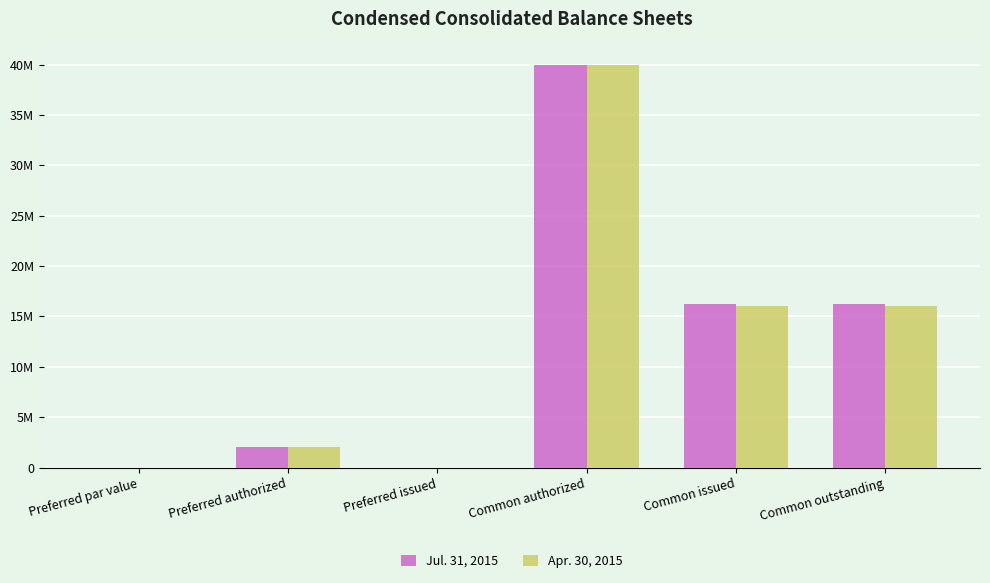

What are all the series names shown in the legend?

Jul. 31, 2015, Apr. 30, 2015